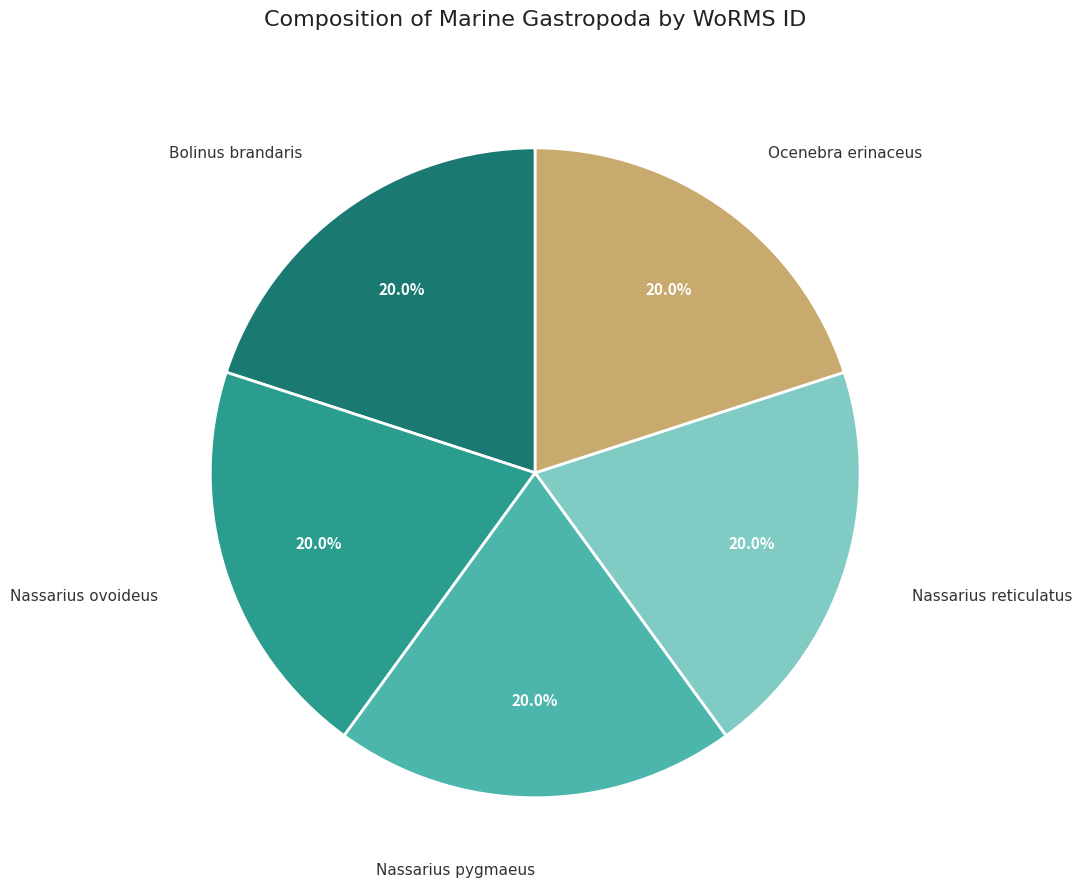

Approximately how many times larger is the value at Nassarius pygmaeus compared to Bolinus brandaris?

1.0